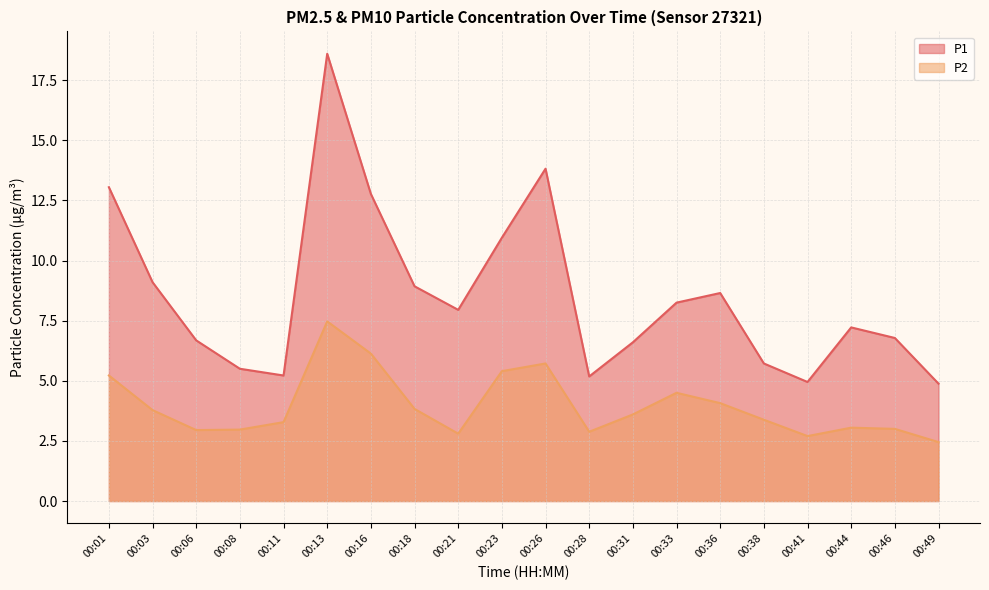

How many lines are shown in the chart?

2